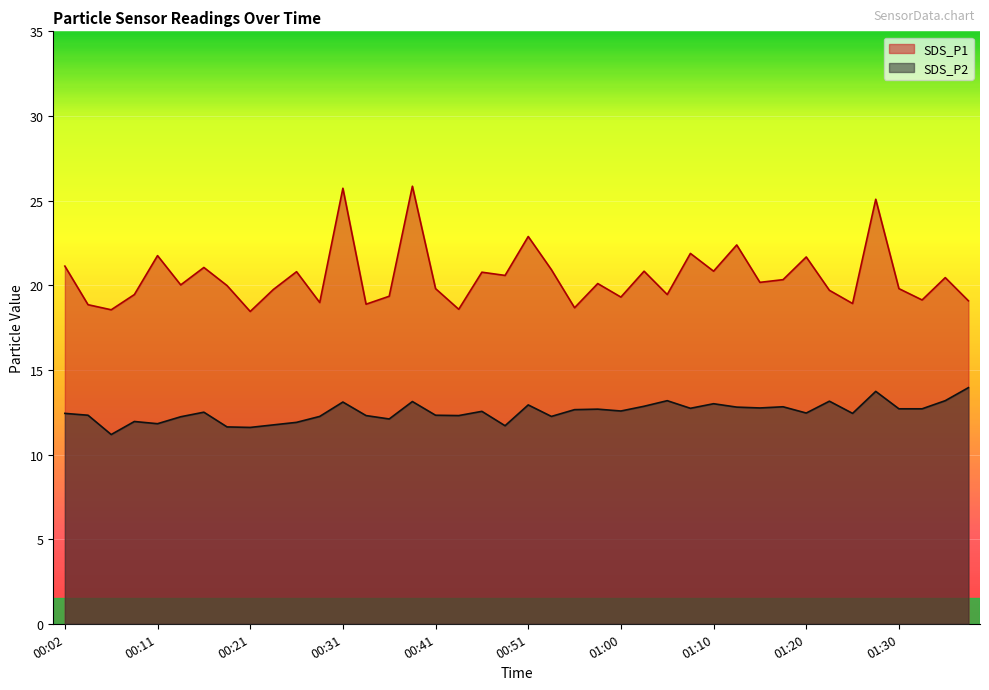

How many lines are shown in the chart?

2